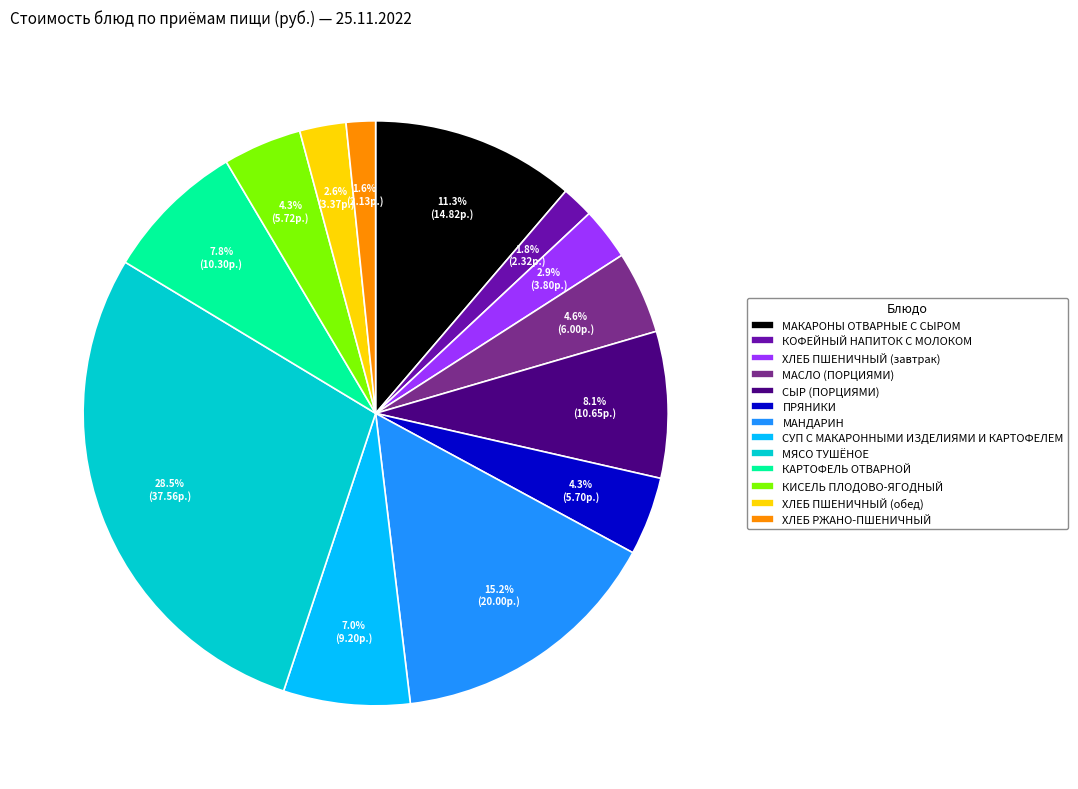

Which slice is the largest?

МЯСО ТУШЁНОЕ